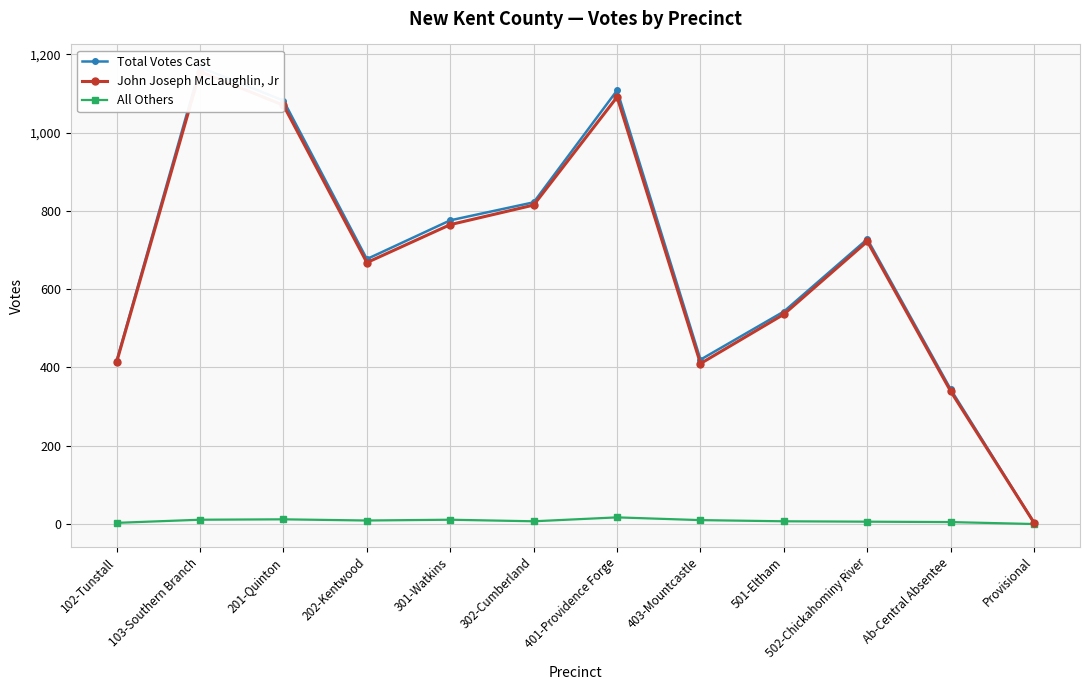

True or false: All Others has more than 0 interior local peaks.

True